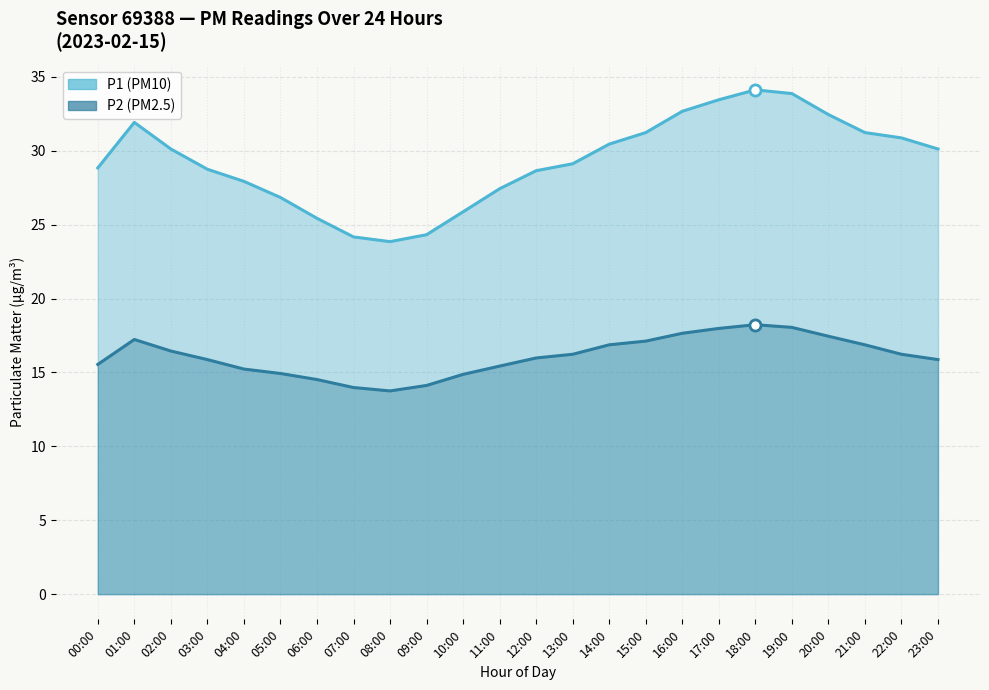

What are all the series names shown in the legend?

P1, P2